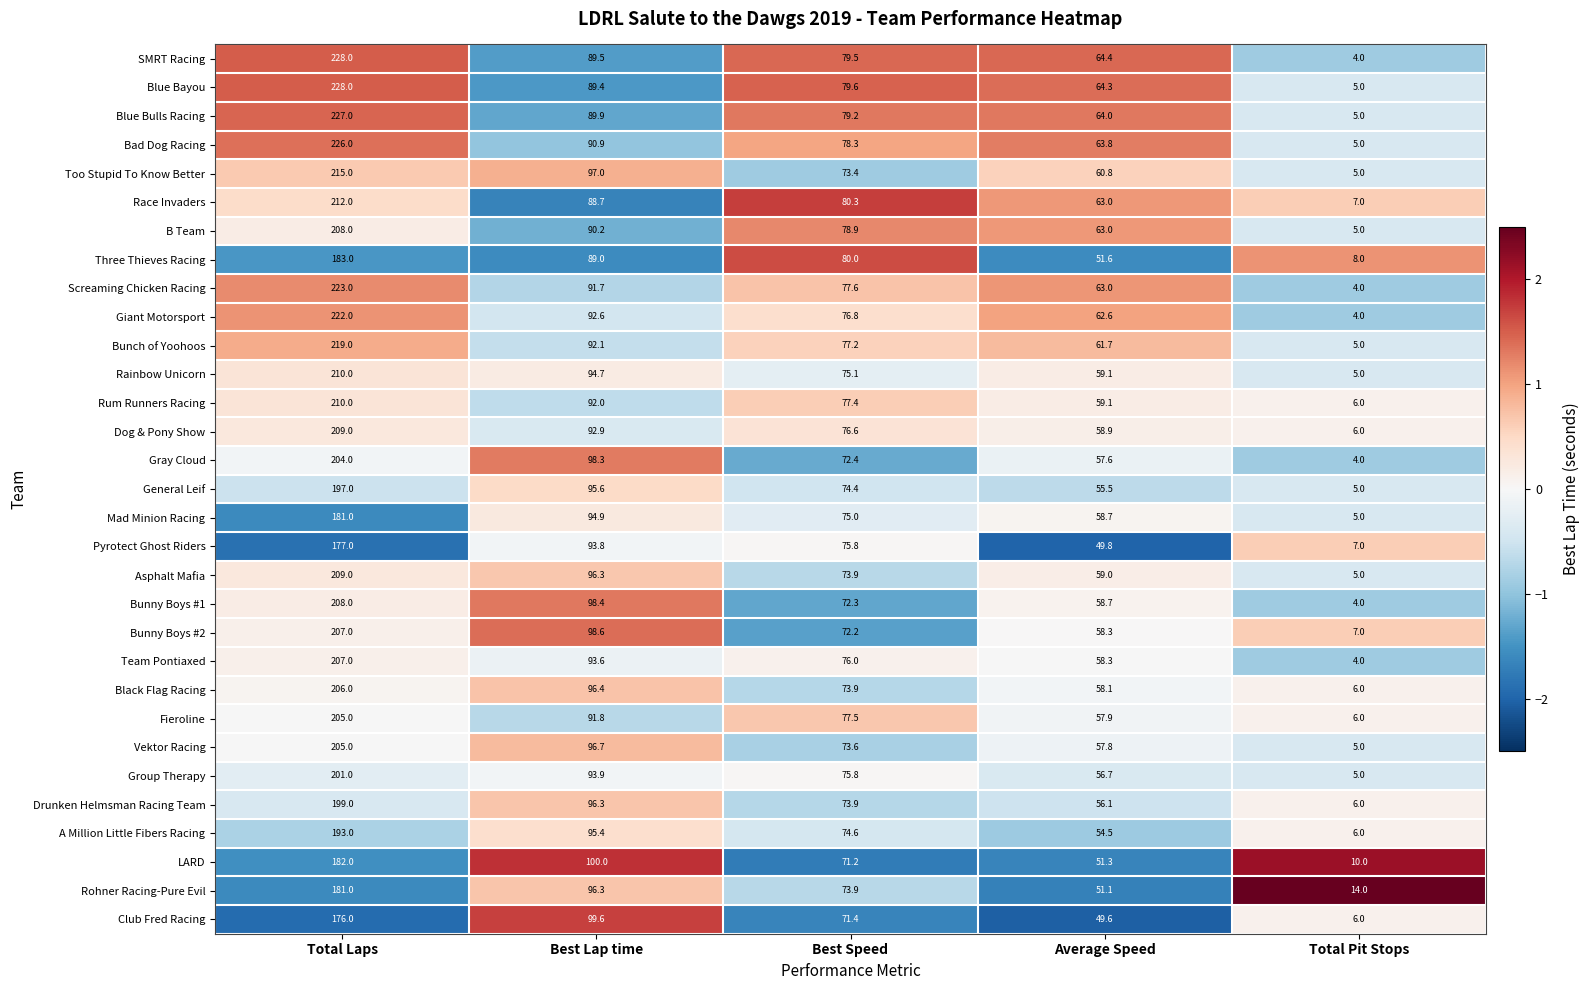

What value does the Screaming Chicken Racing series have at Average Speed?

63.0